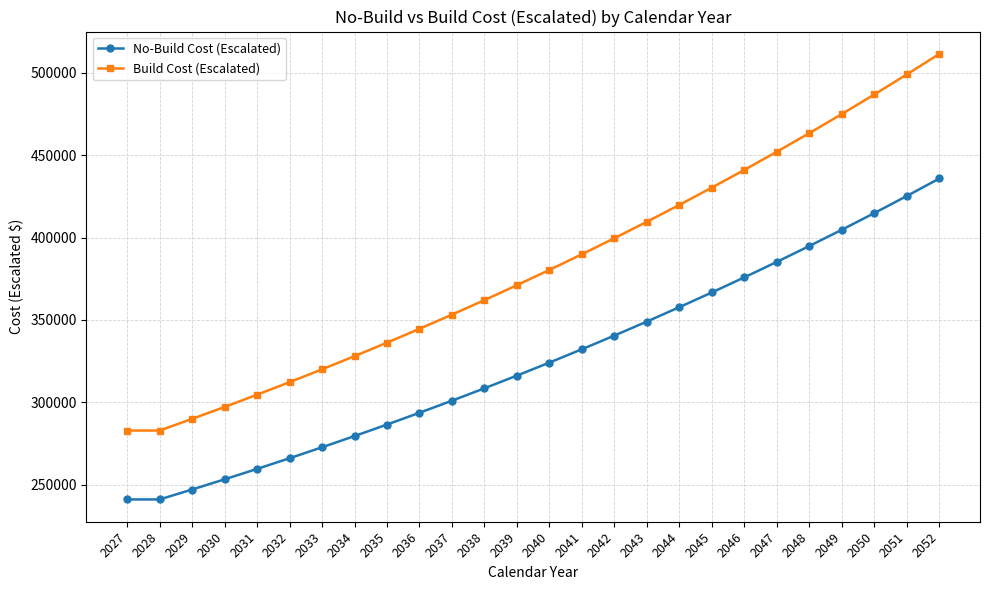

What is the sum of all Build Cost (Escalated) values?

9944445.7